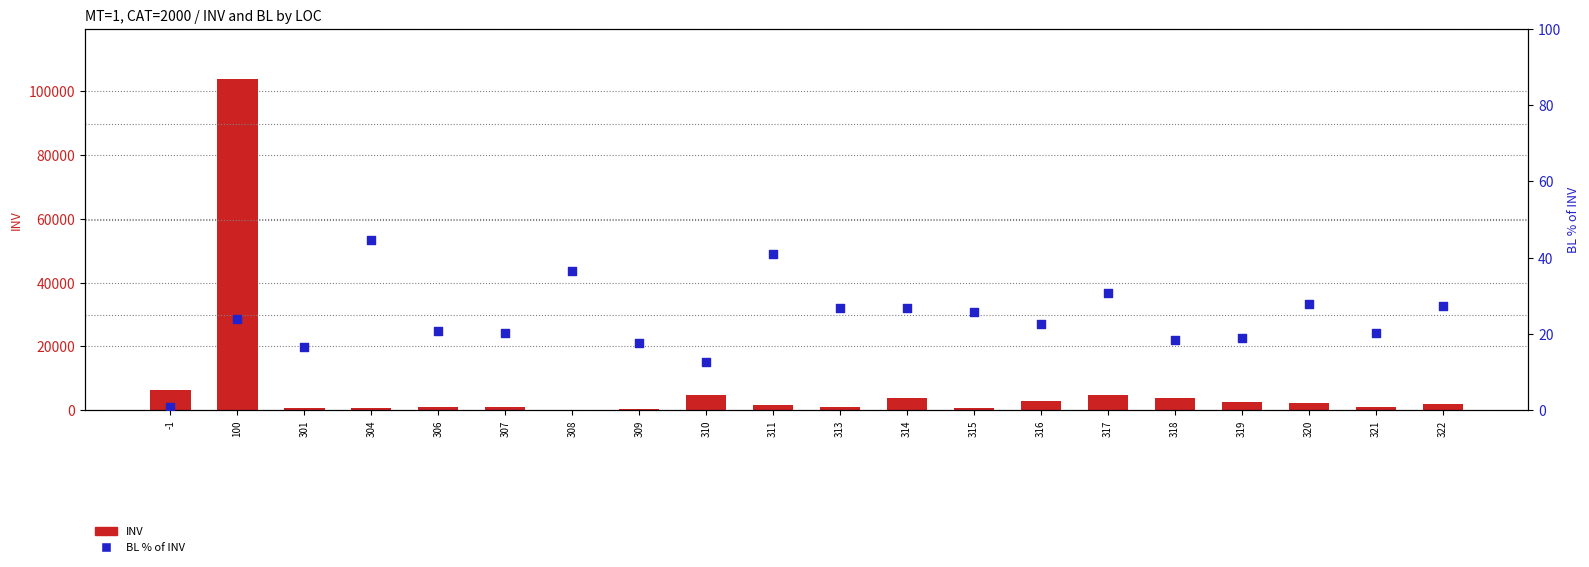

What is the total value across all series at 309?

531.7